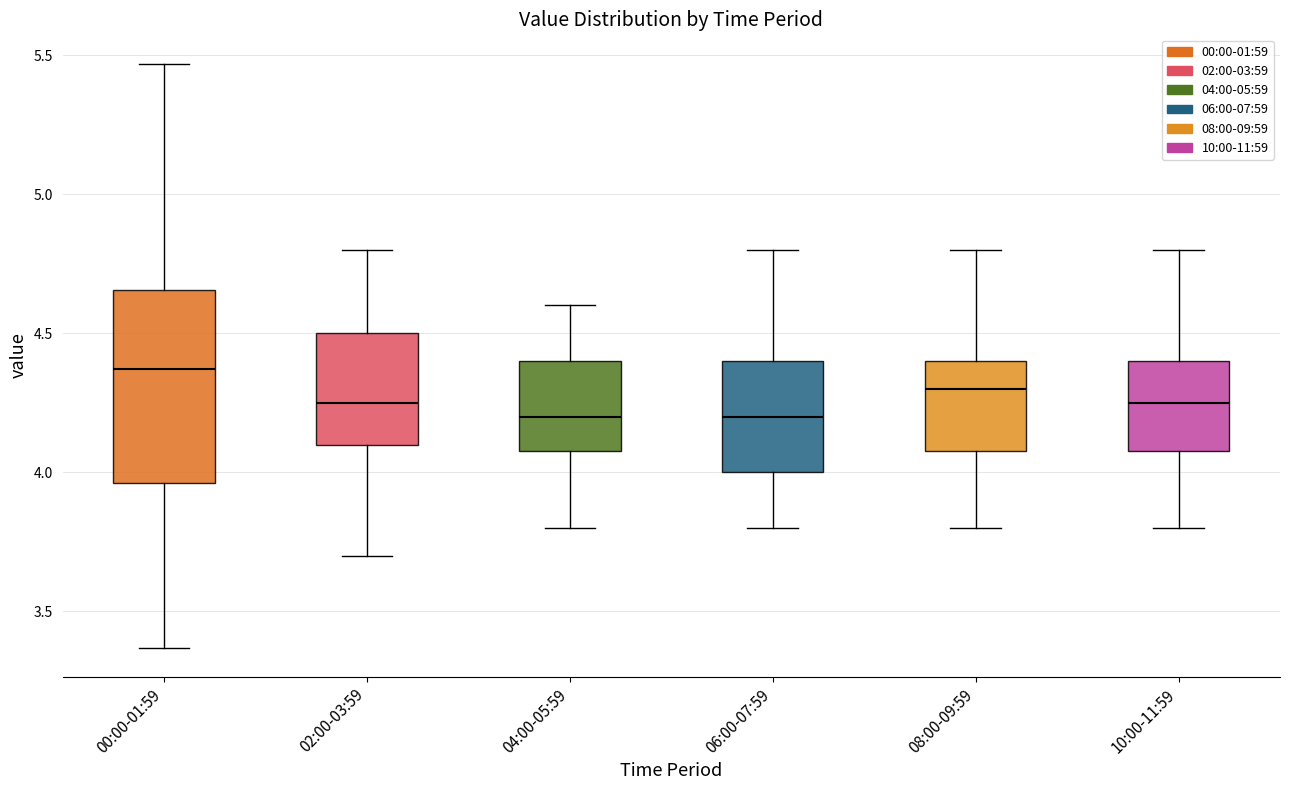

Which box is the tallest, from its lower edge to its upper edge?

00:00-01:59